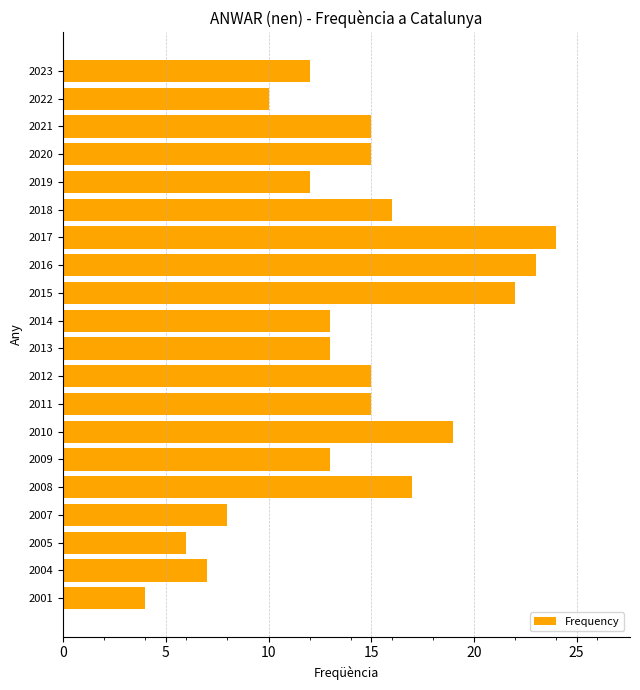

What is the maximum value shown in the chart?

24